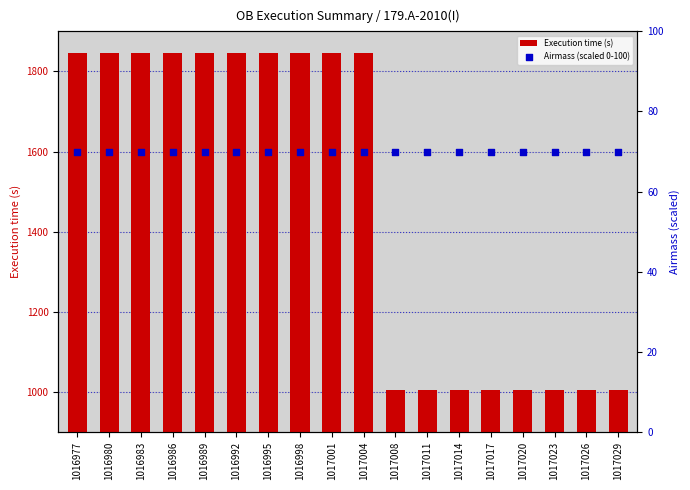

Is the value of Airmass (scaled 0-100) at 1016977 greater than the value of Execution time (s) at 1016995?

No